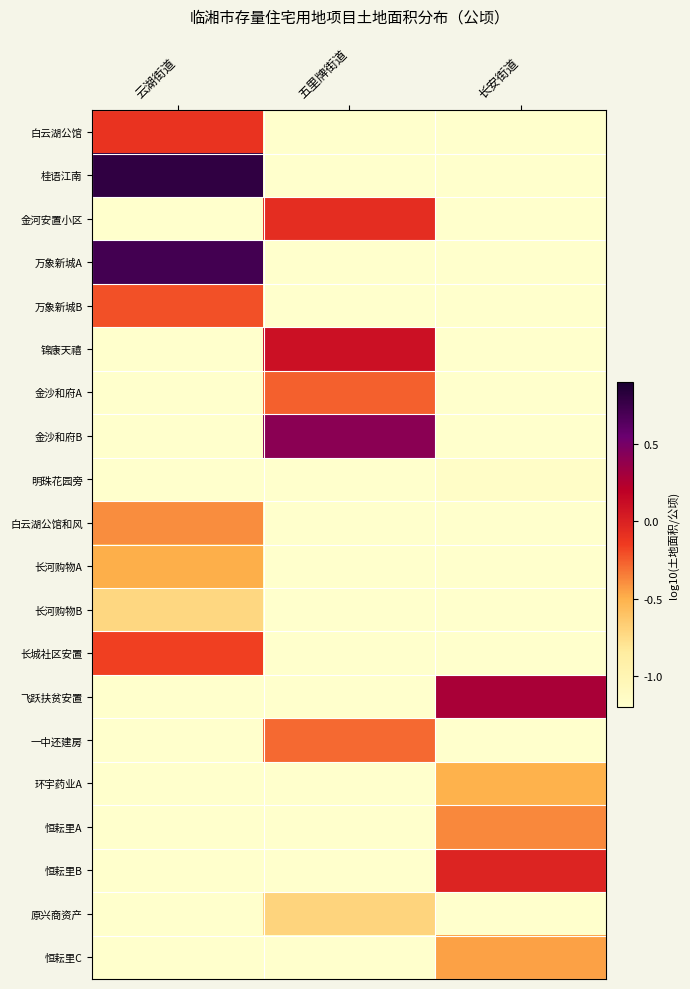

Reading left to right, list all the values displayed in this chart.

白云湖公馆: 云湖街道=-0.1	五里牌街道=-1.7	长安街道=-1.7
桂语江南: 云湖街道=0.8	五里牌街道=-1.7	长安街道=-1.7
金河安置小区: 云湖街道=-1.7	五里牌街道=-0.1	长安街道=-1.7
万象新城A: 云湖街道=0.7	五里牌街道=-1.7	长安街道=-1.7
万象新城B: 云湖街道=-0.2	五里牌街道=-1.7	长安街道=-1.7
锦康天禧: 云湖街道=-1.7	五里牌街道=0.1	长安街道=-1.7
金沙和府A: 云湖街道=-1.7	五里牌街道=-0.3	长安街道=-1.7
金沙和府B: 云湖街道=-1.7	五里牌街道=0.4	长安街道=-1.7
明珠花园旁: 云湖街道=-1.7	五里牌街道=-1.7	长安街道=-1.2
白云湖公馆和风: 云湖街道=-0.4	五里牌街道=-1.7	长安街道=-1.7
长河购物A: 云湖街道=-0.5	五里牌街道=-1.7	长安街道=-1.7
长河购物B: 云湖街道=-0.7	五里牌街道=-1.7	长安街道=-1.7
长城社区安置: 云湖街道=-0.2	五里牌街道=-1.7	长安街道=-1.7
飞跃扶贫安置: 云湖街道=-1.7	五里牌街道=-1.7	长安街道=0.3
一中还建房: 云湖街道=-1.7	五里牌街道=-0.3	长安街道=-1.7
环宇药业A: 云湖街道=-1.7	五里牌街道=-1.7	长安街道=-0.5
恒耘里A: 云湖街道=-1.7	五里牌街道=-1.7	长安街道=-0.4
恒耘里B: 云湖街道=-1.7	五里牌街道=-1.7	长安街道=-0.0
原兴商资产: 云湖街道=-1.7	五里牌街道=-0.7	长安街道=-1.7
恒耘里C: 云湖街道=-1.7	五里牌街道=-1.7	长安街道=-0.5